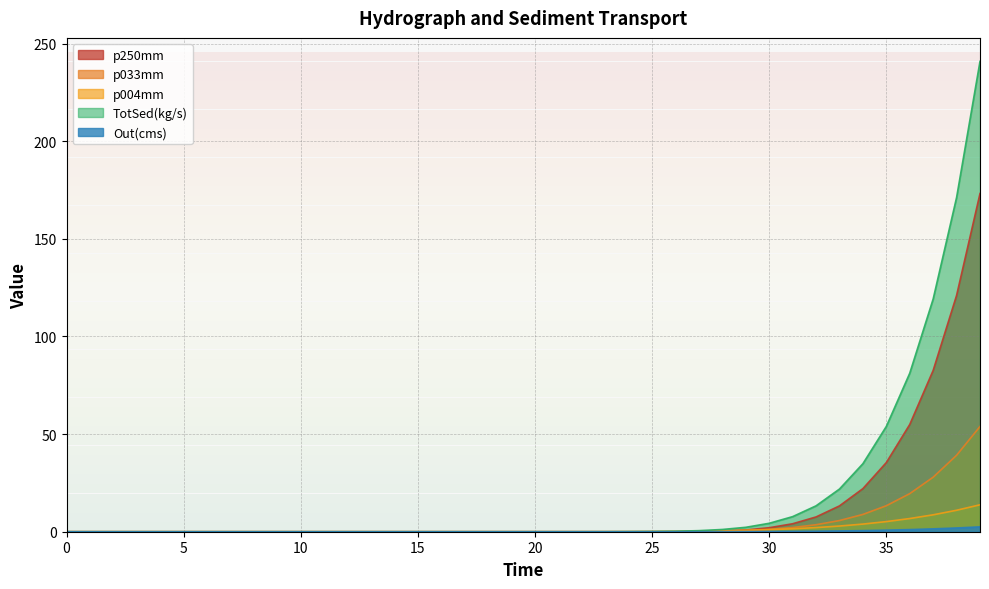

True or false: p250mm and p004mm cross at least once.

True